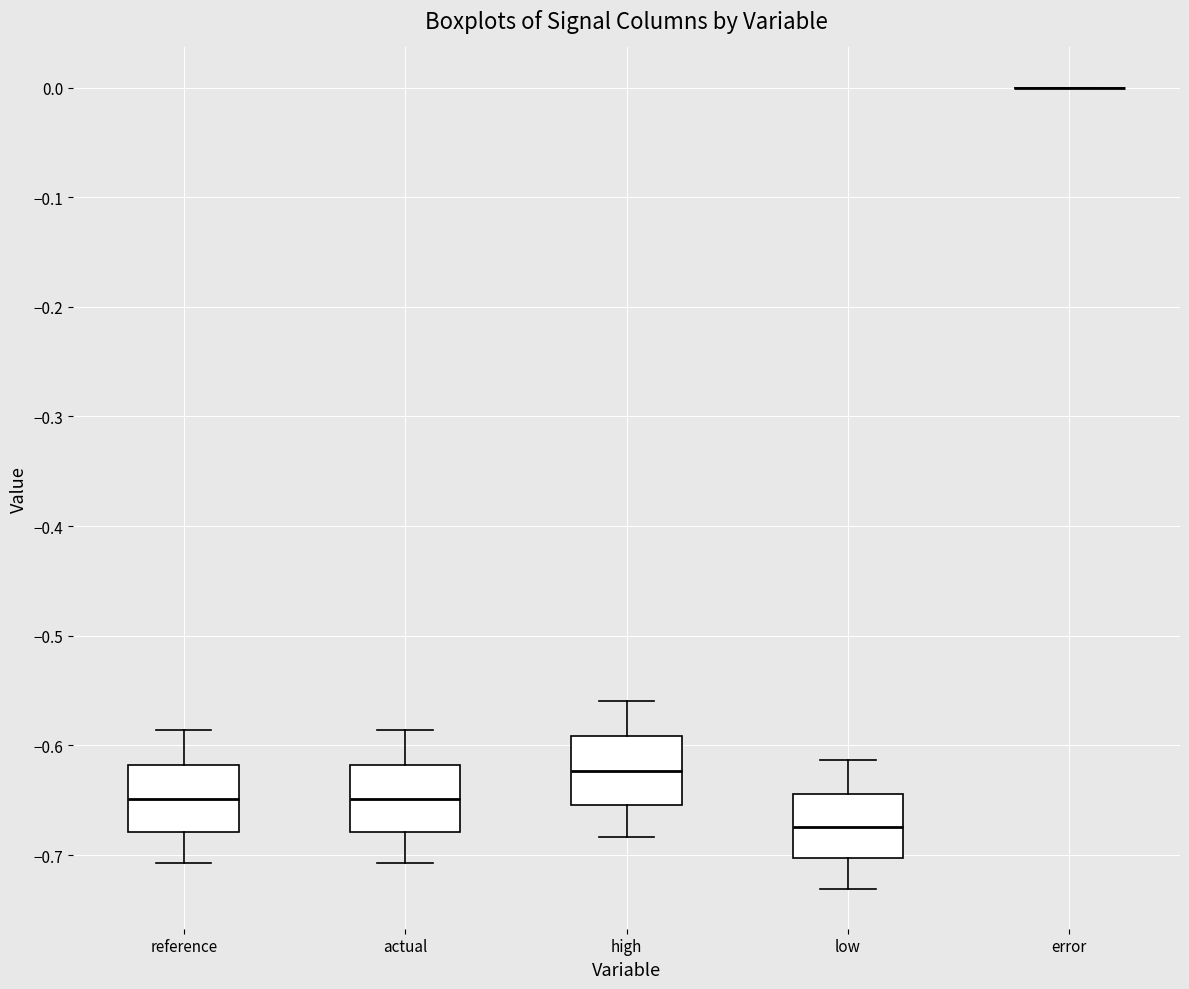

Where is the upper edge of the box for reference on the y-axis? The values are not printed on the chart, so give them approximately, as read against the axis.

-0.62